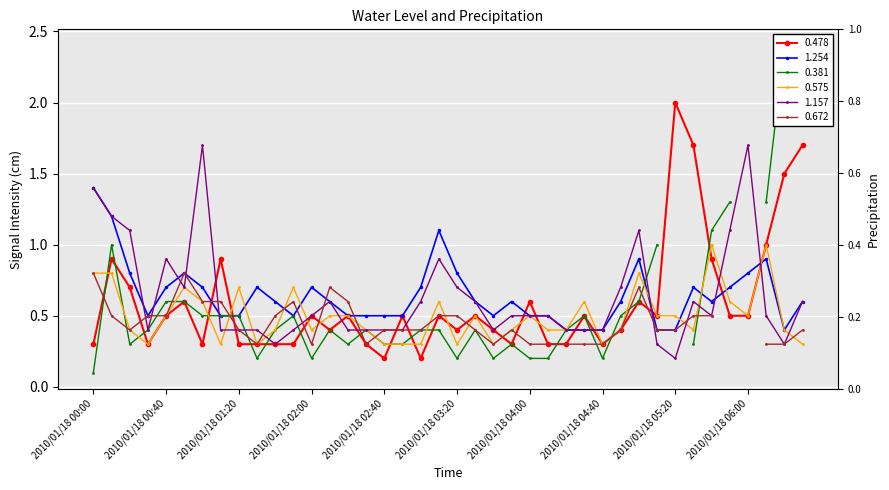

What is the maximum value for 0.478?

2.0